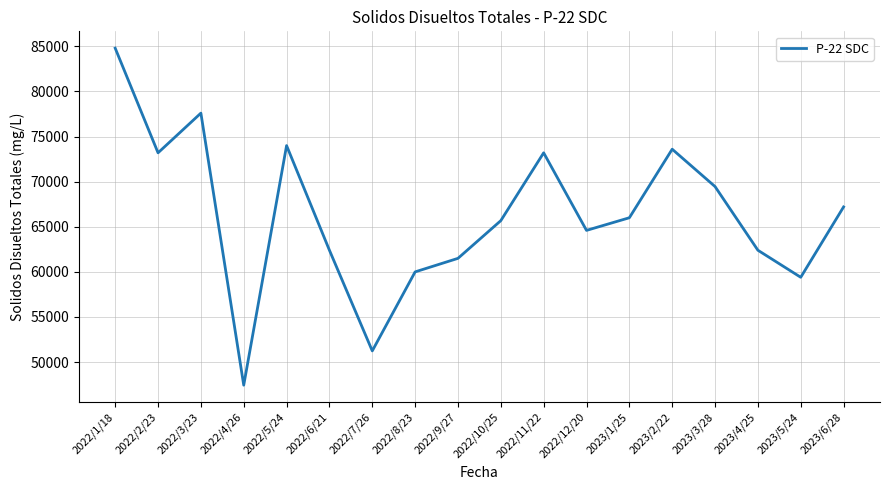

Is it true that the value at 2023/2/22 is 73600?

True